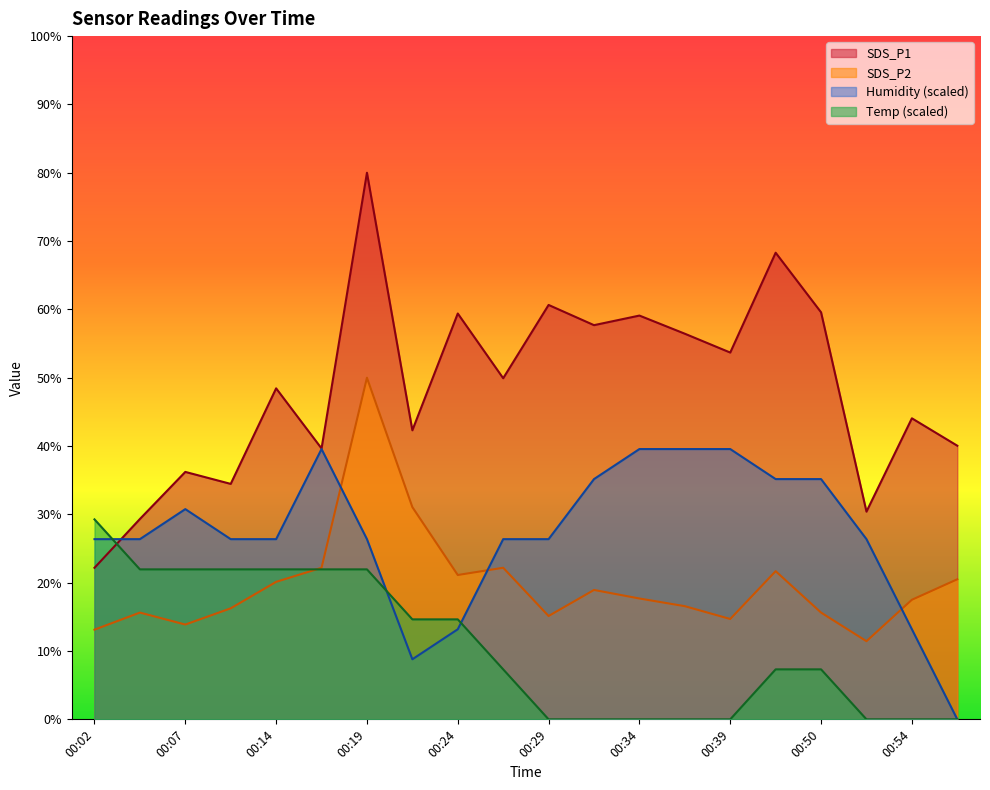

Where is the first local minimum for SDS_P1?

00:09